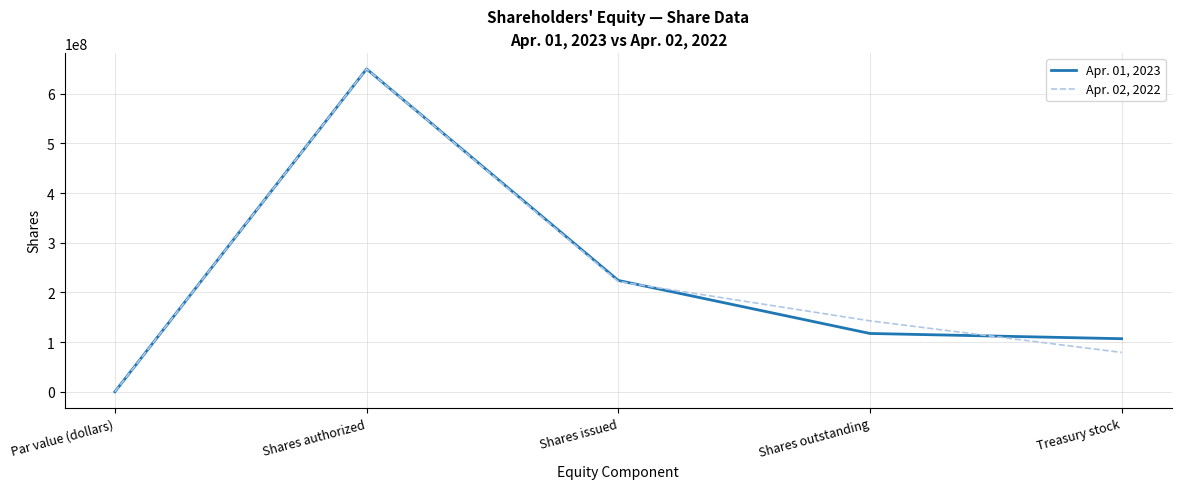

How many lines are shown in the chart?

2